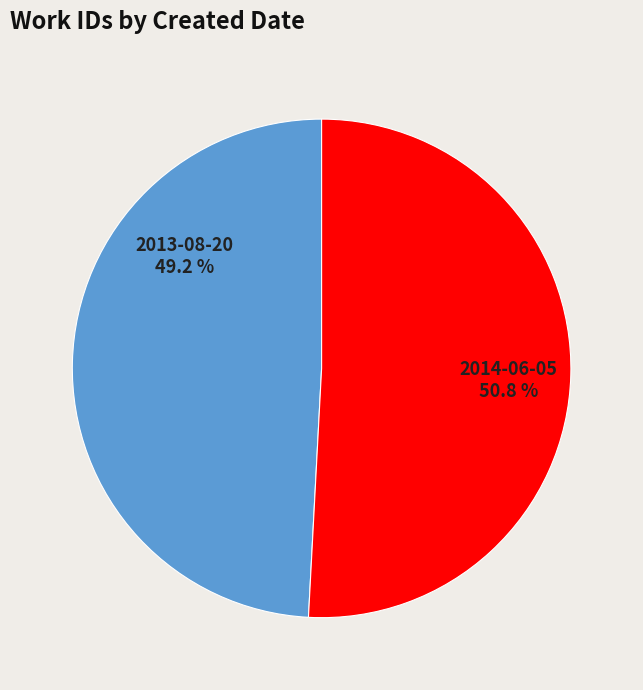

What is the majority slice?

2014-06-05